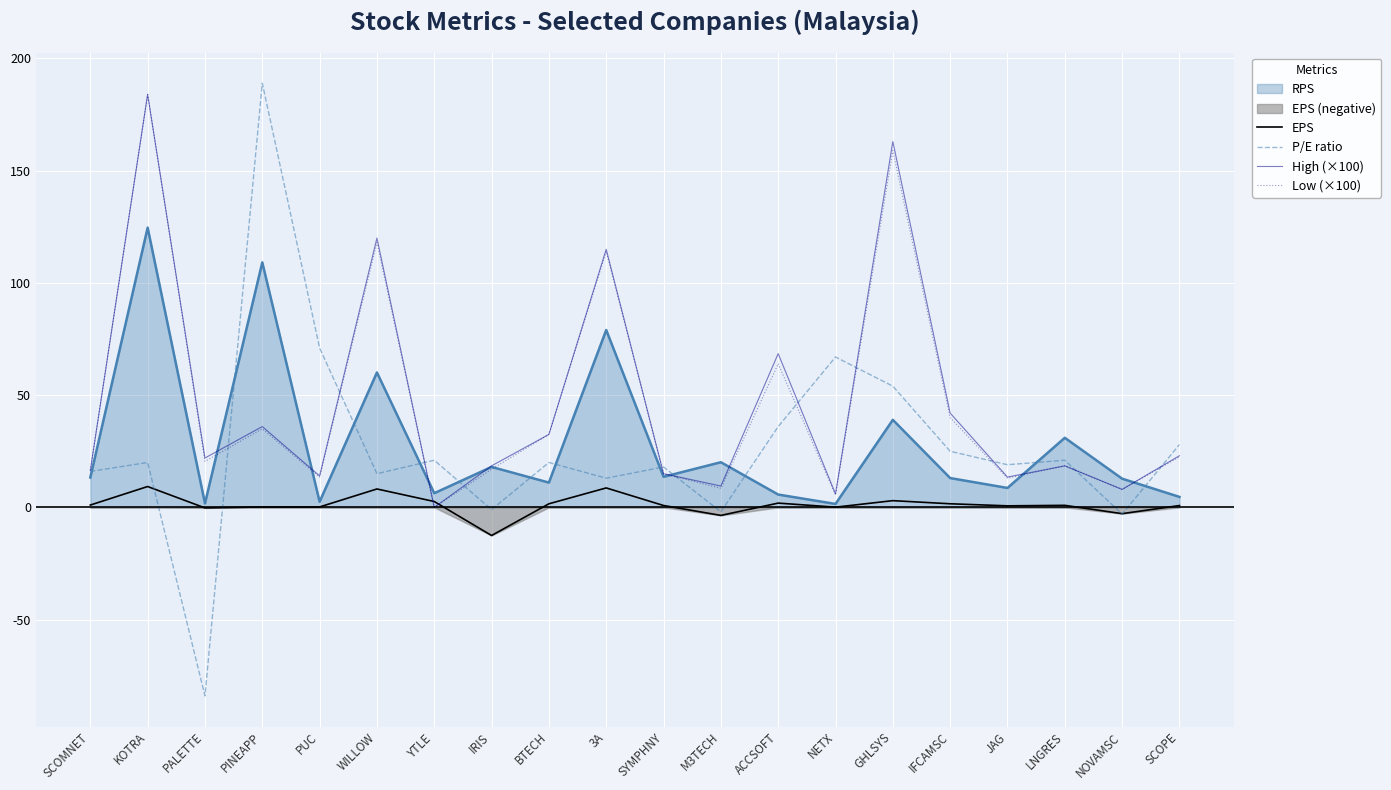

At which category does High (×100) reach its first local peak?

KOTRA